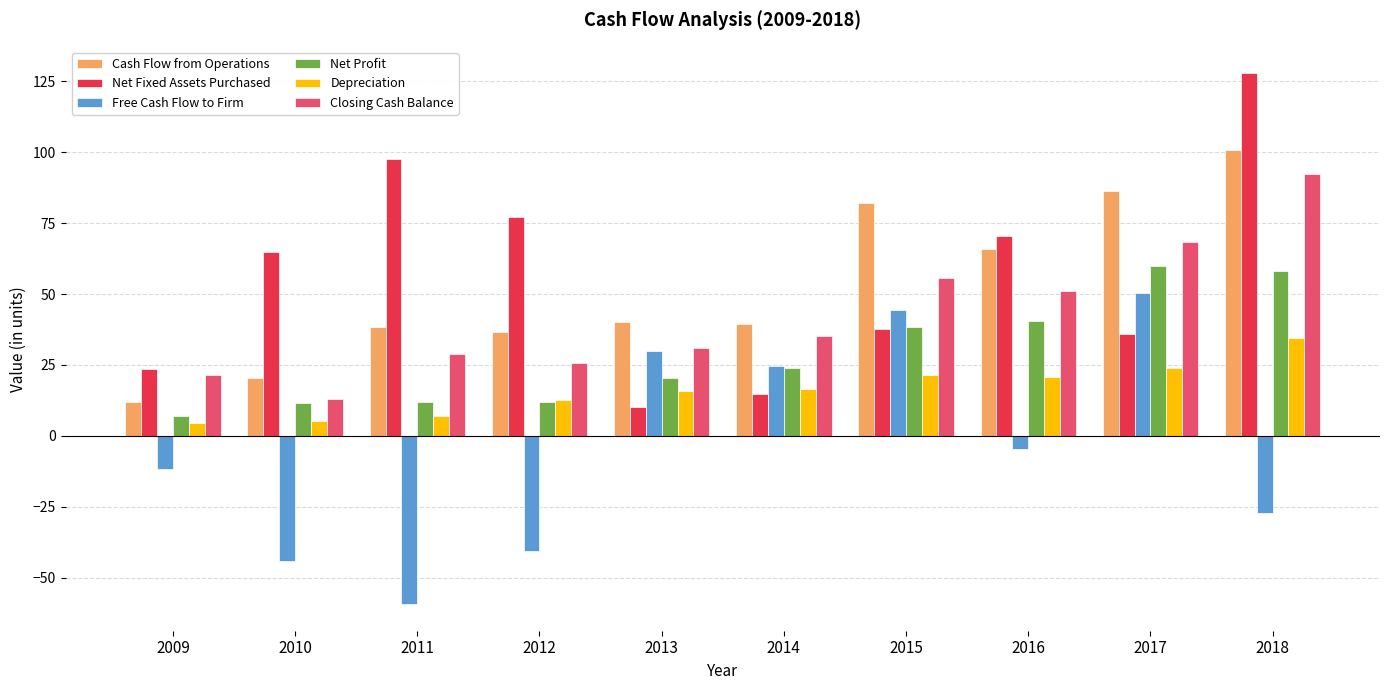

Rank the series by their maximum value, from highest to lowest.

Net Fixed Assets Purchased, Cash Flow from Operations, Closing Cash Balance, Net Profit, Free Cash Flow to Firm, Depreciation